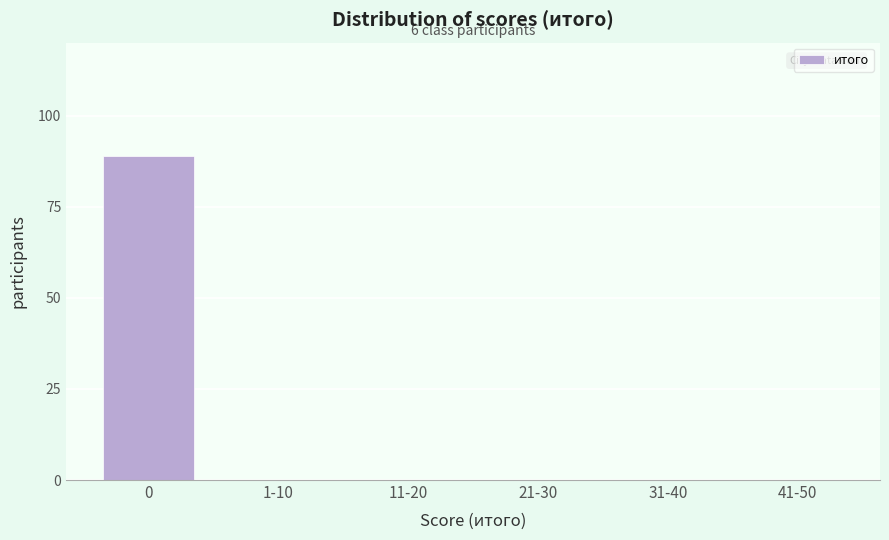

Reading left to right, transcribe all the data shown in this chart.

0=89	1-10=0	11-20=0	21-30=0	31-40=0	41-50=0